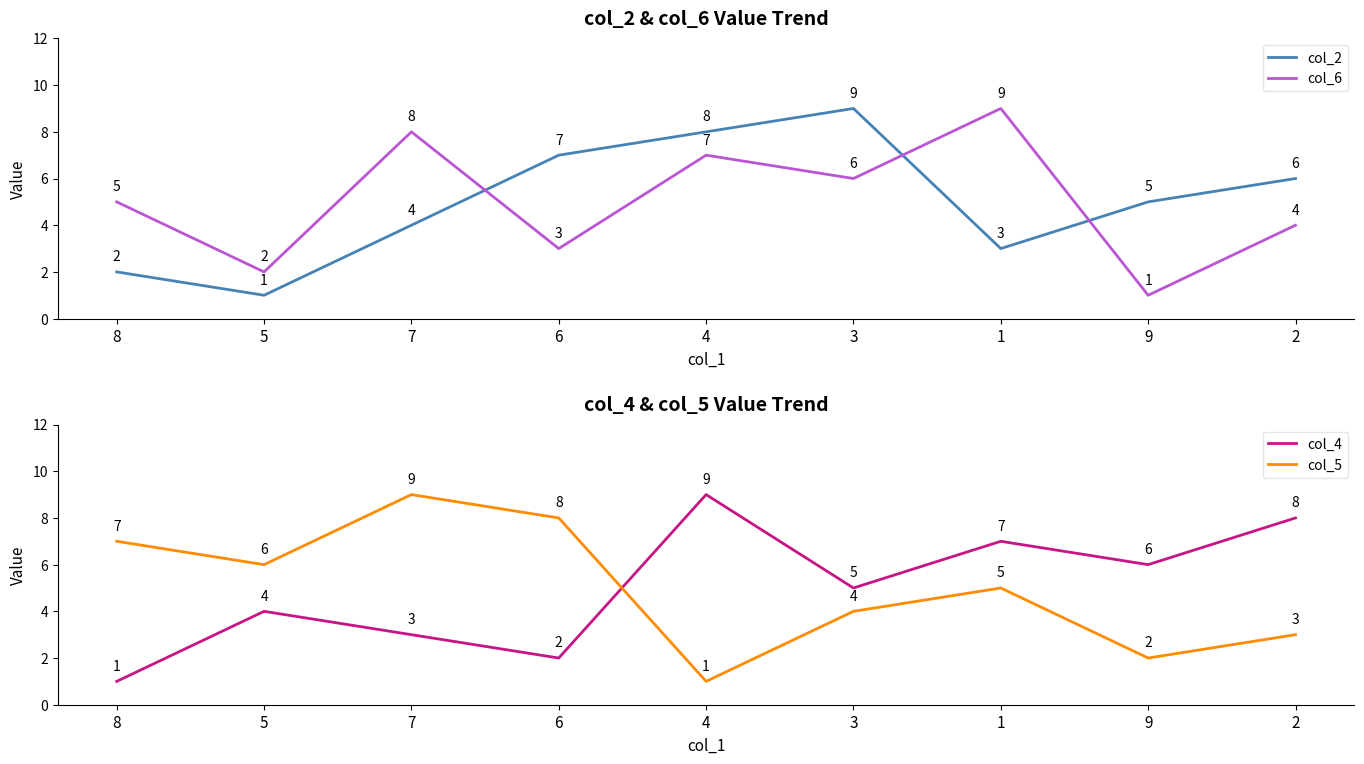

What are all the series names shown in the legend?

col_2, col_6, col_4, col_5